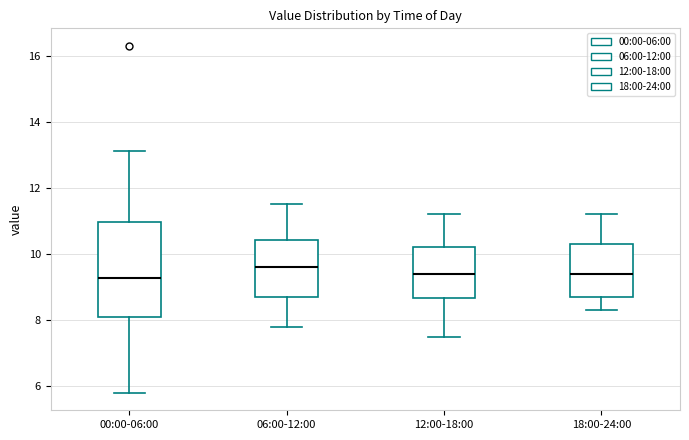

Reading left to right, transcribe this box plot: for each box, give where its median line is, the range the box spans, and where its two whiskers end, as read against the y-axis. The values are not printed on the chart, so give them approximately, as read against the axis.

00:00-06:00: median 9.2, box 8.0 to 11.0, whiskers 5.8 to 13.2
06:00-12:00: median 9.6, box 8.8 to 10.4, whiskers 7.8 to 11.6
12:00-18:00: median 9.4, box 8.6 to 10.2, whiskers 7.6 to 11.2
18:00-24:00: median 9.4, box 8.8 to 10.4, whiskers 8.4 to 11.2